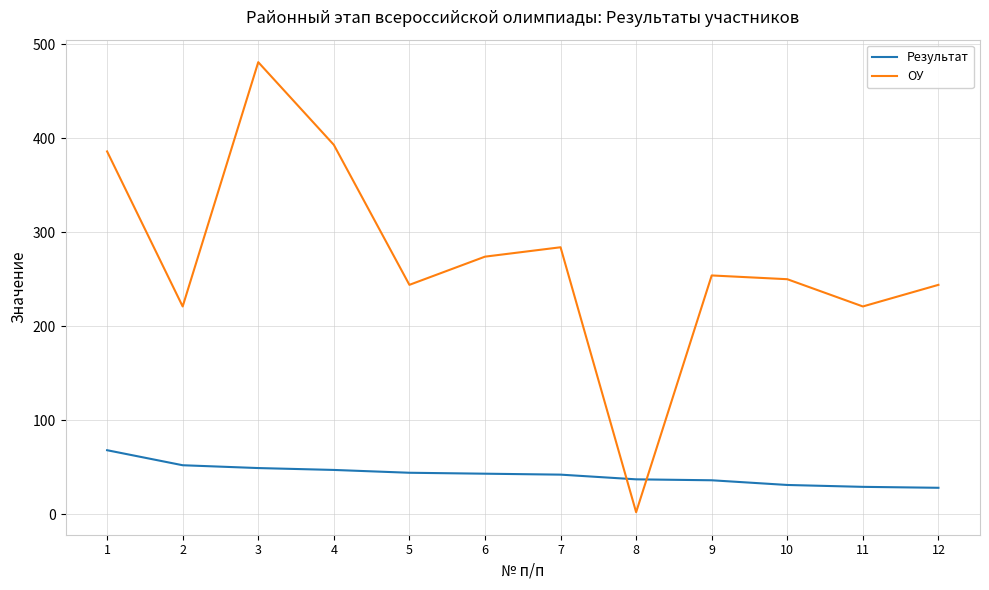

What is the greatest value displayed?

481